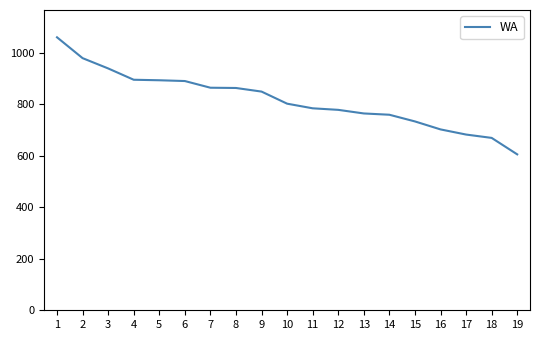

At which label does the data first exceed 803?

1